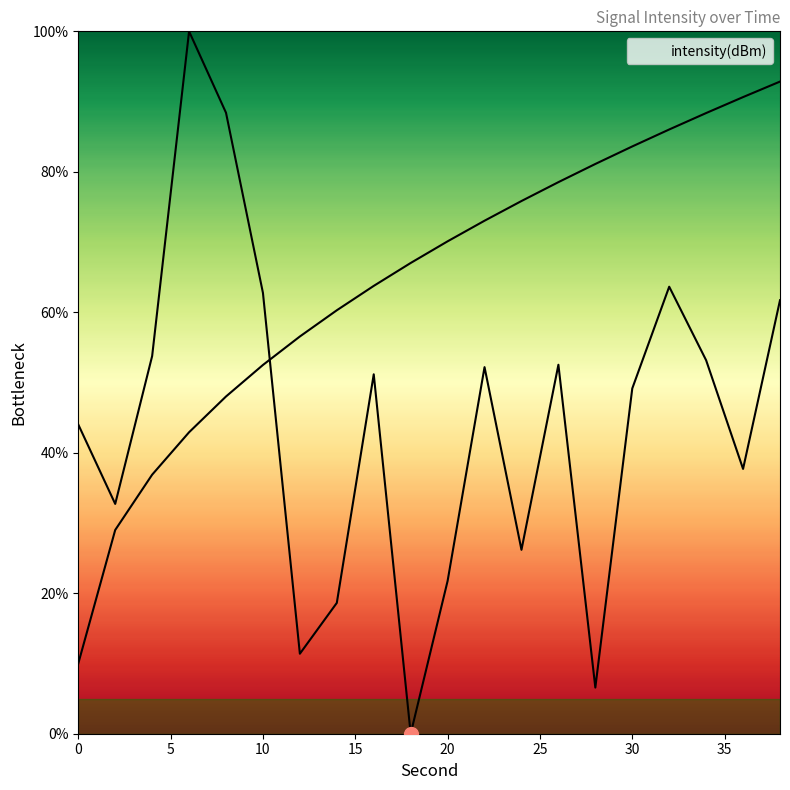

True or false: there are more than 1 points higher than both neighbors.

True